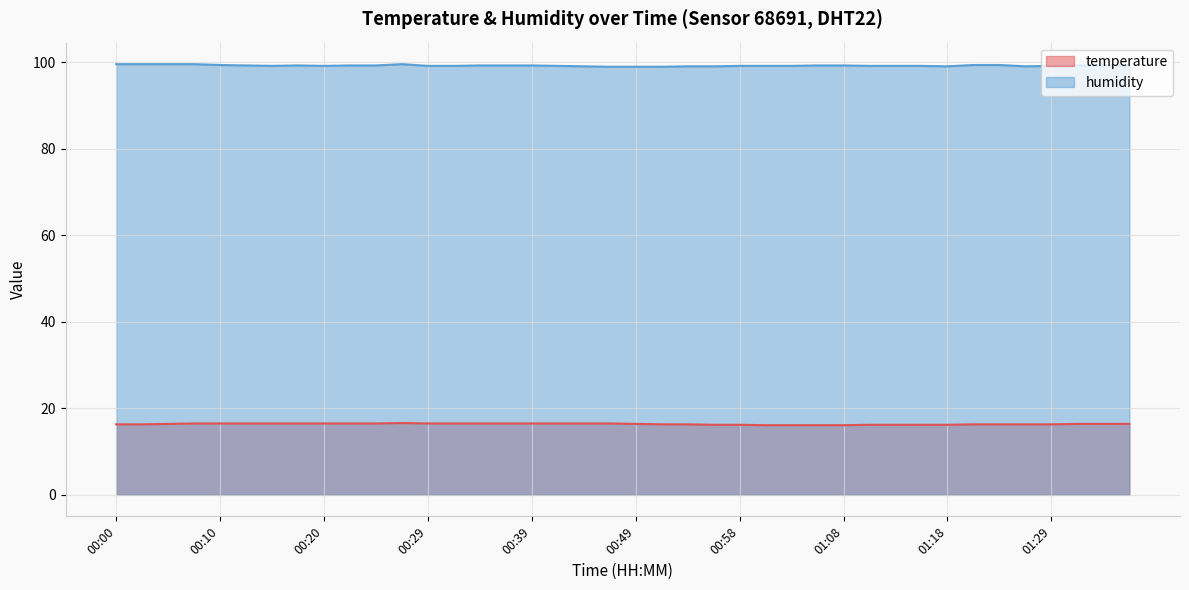

Which series has the largest total across all categories?

humidity